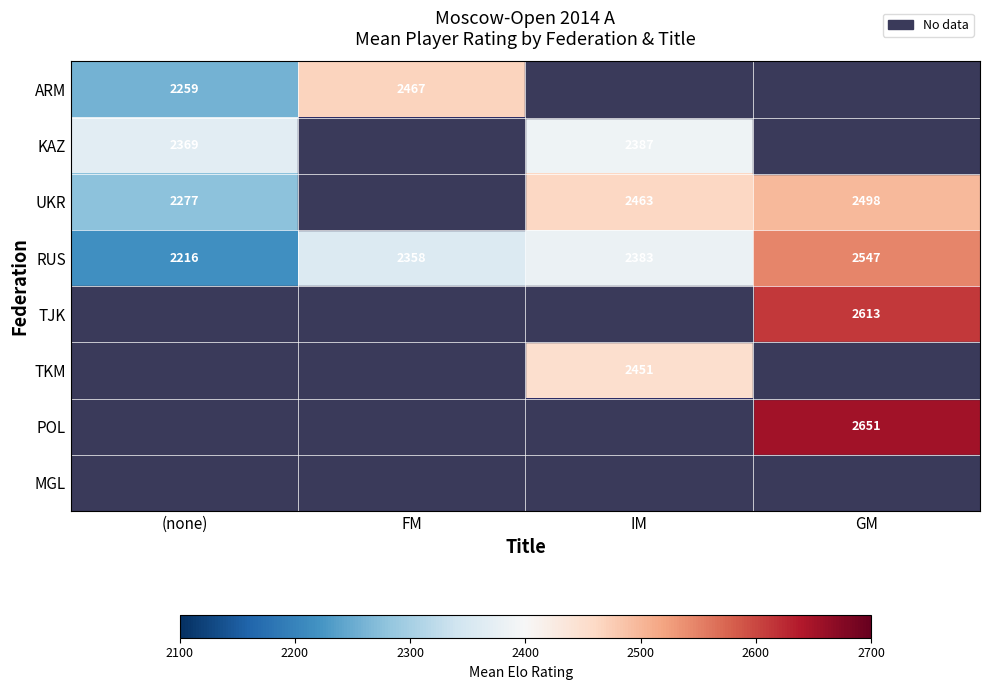

Read the RUS value at IM, to the nearest 10.

2380